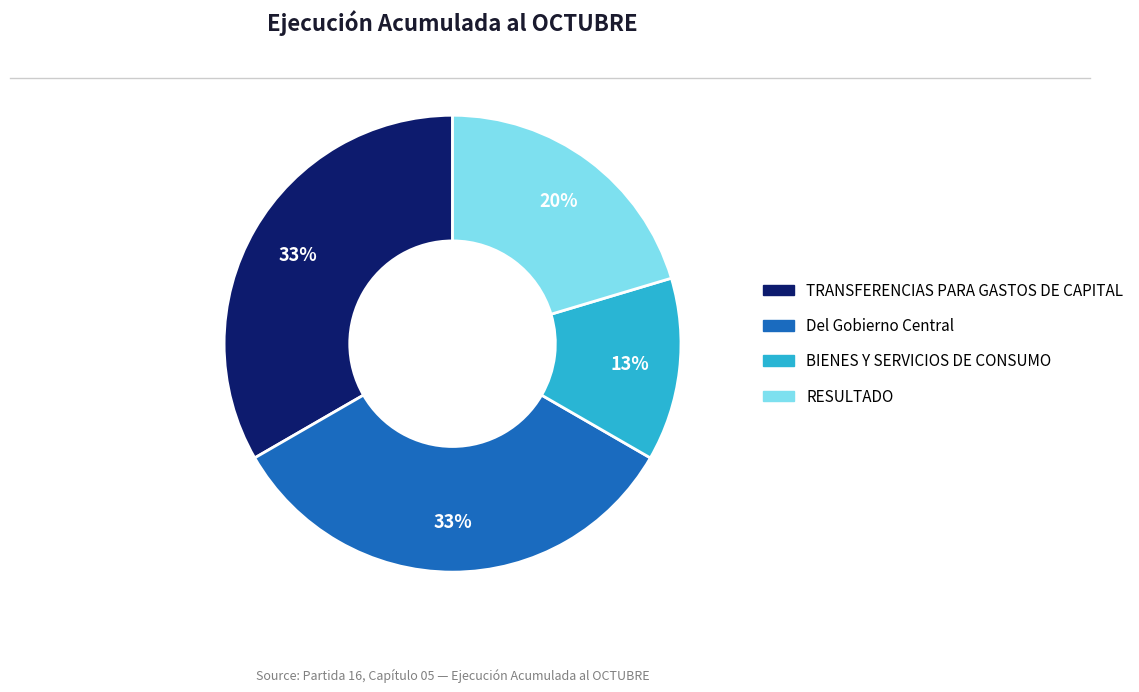

What percentage is the RESULTADO slice, to the nearest percent?

20%